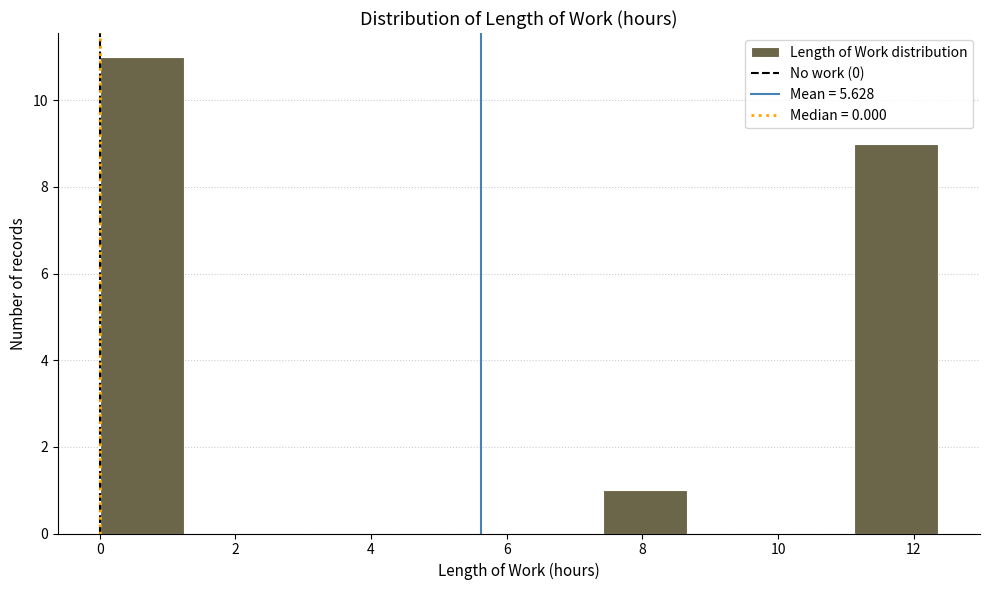

Over which range of the x-axis is the bar tallest?

0.0 to 1.2